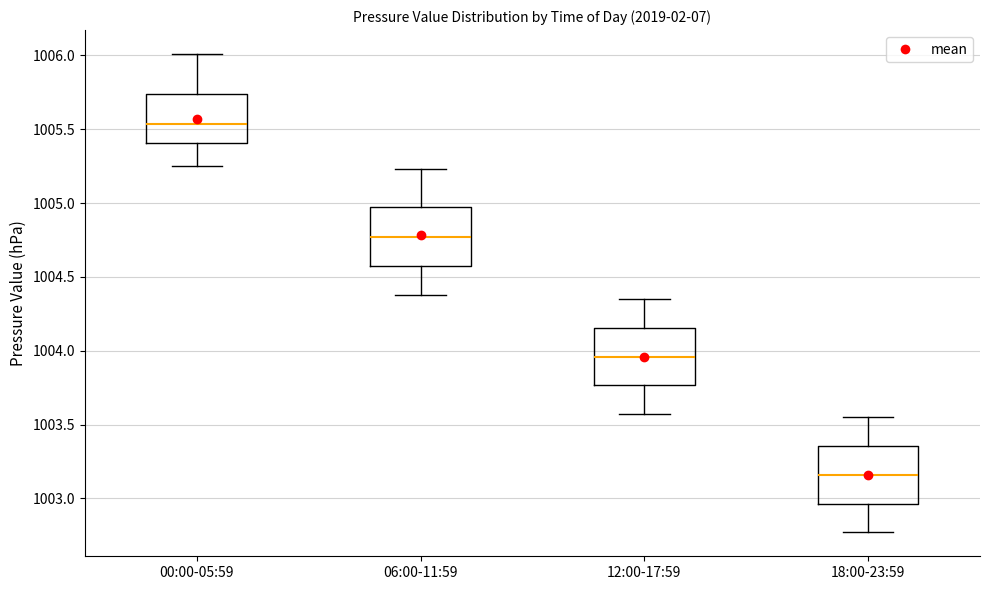

Where does the upper whisker of the box for 12:00-17:59 end on the y-axis? The values are not printed on the chart, so give them approximately, as read against the axis.

1004.35